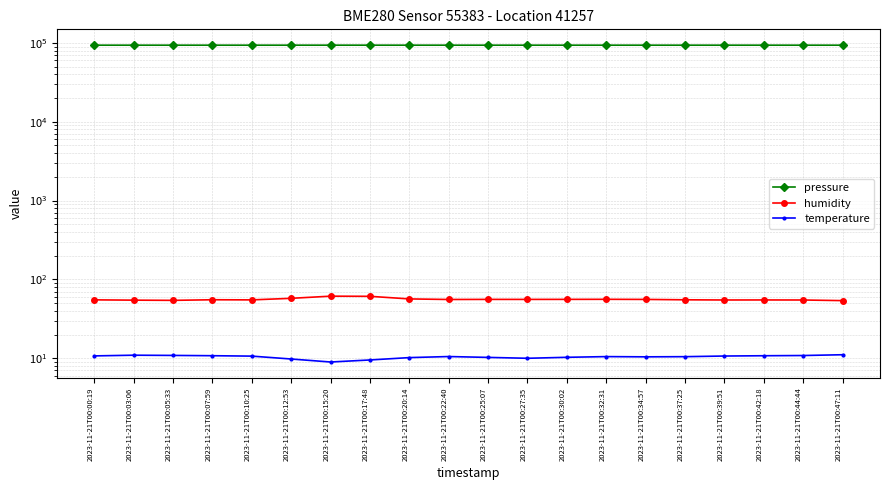

True or false: humidity and pressure intersect in this chart.

False